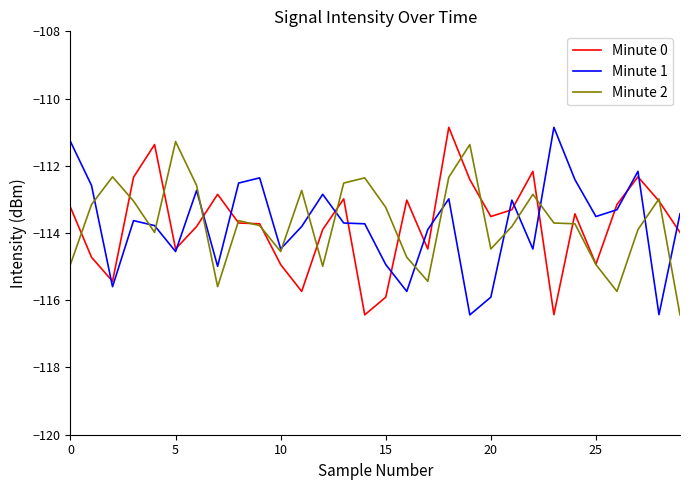

What is the minimum value for Minute 1?

-116.4